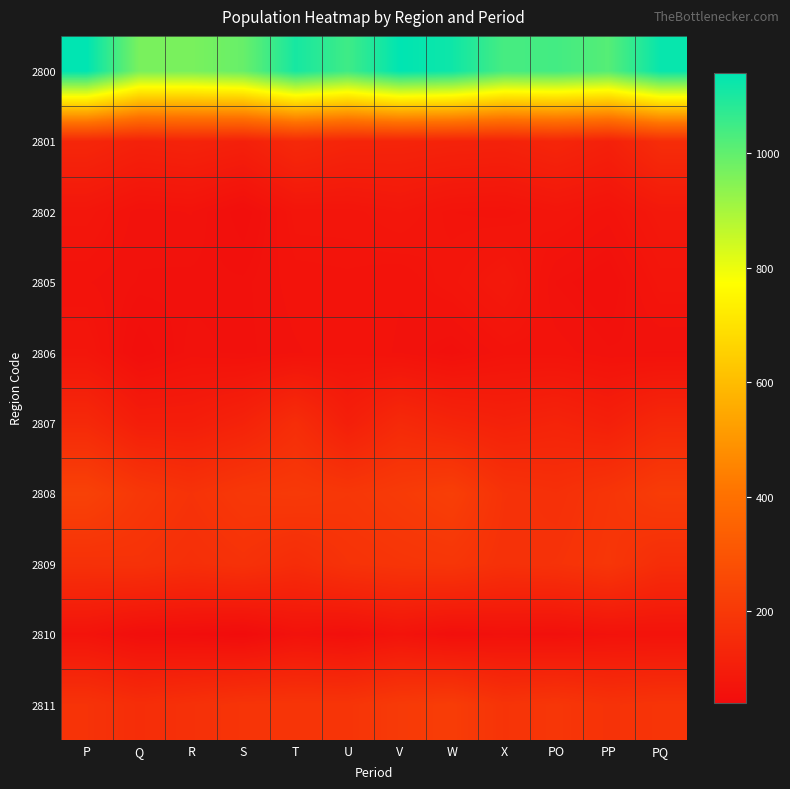

At which category is the sum across all series the highest?

P